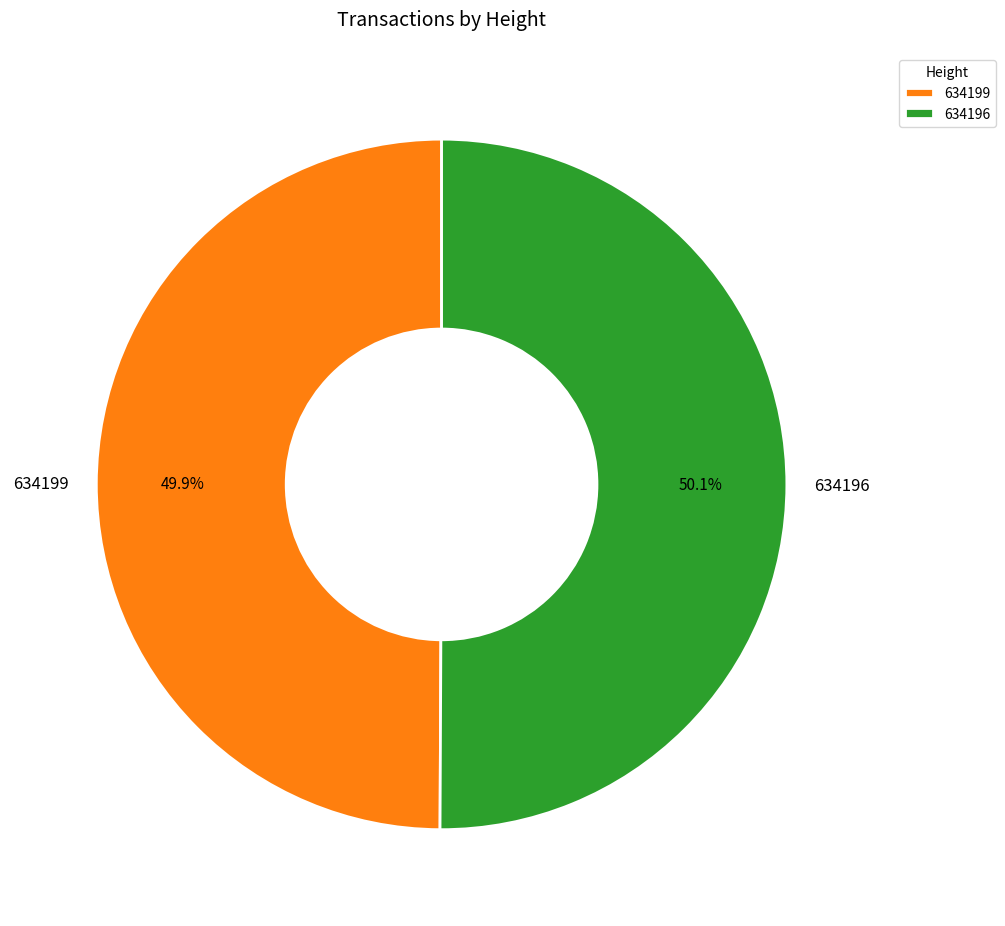

Approximately how many times larger is the value at 634199 compared to 634196?

1.0